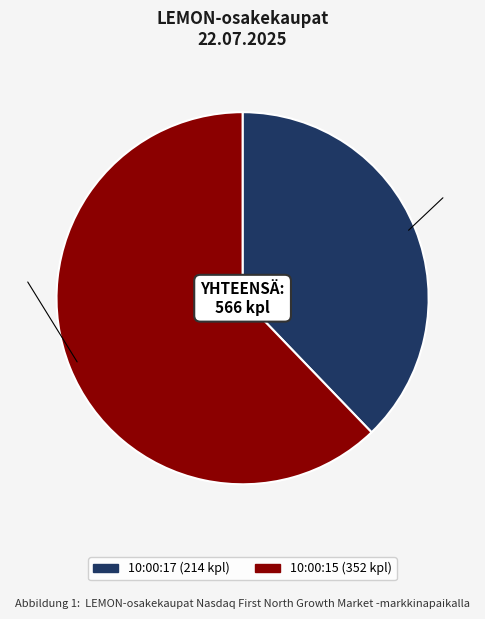

Combined, do 10:00:17 and 10:00:15 account for over 50%?

Yes